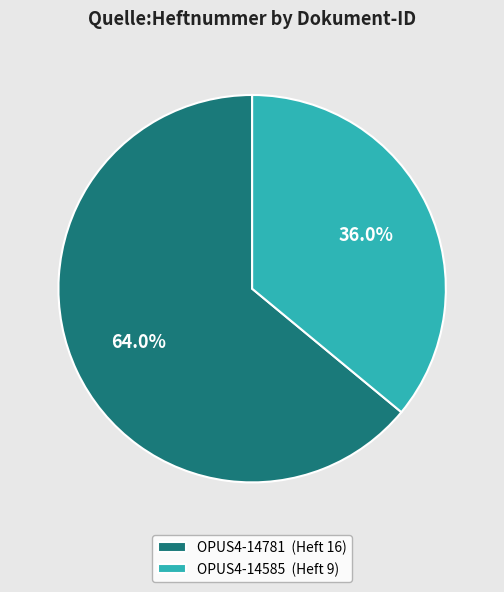

The OPUS4-14585 slice represents 50% of the pie. True or false?

False